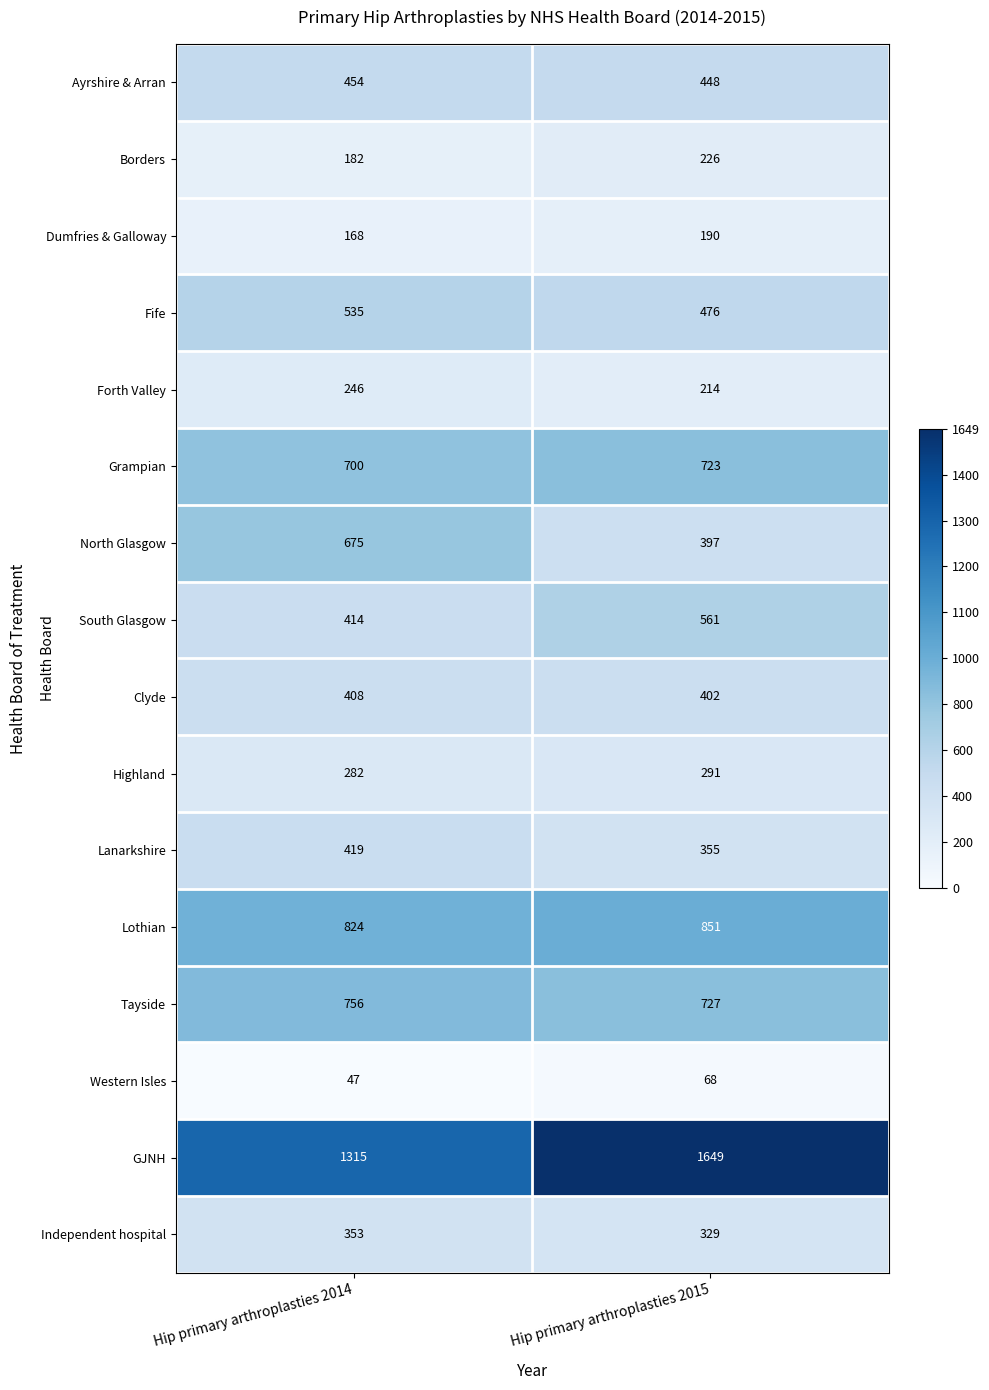

Rank the series by their maximum value, from highest to lowest.

GJNH, Lothian, Tayside, Grampian, North Glasgow, South Glasgow, Fife, Ayrshire & Arran, Lanarkshire, Clyde, Independent hospital, Highland, Forth Valley, Borders, Dumfries & Galloway, Western Isles